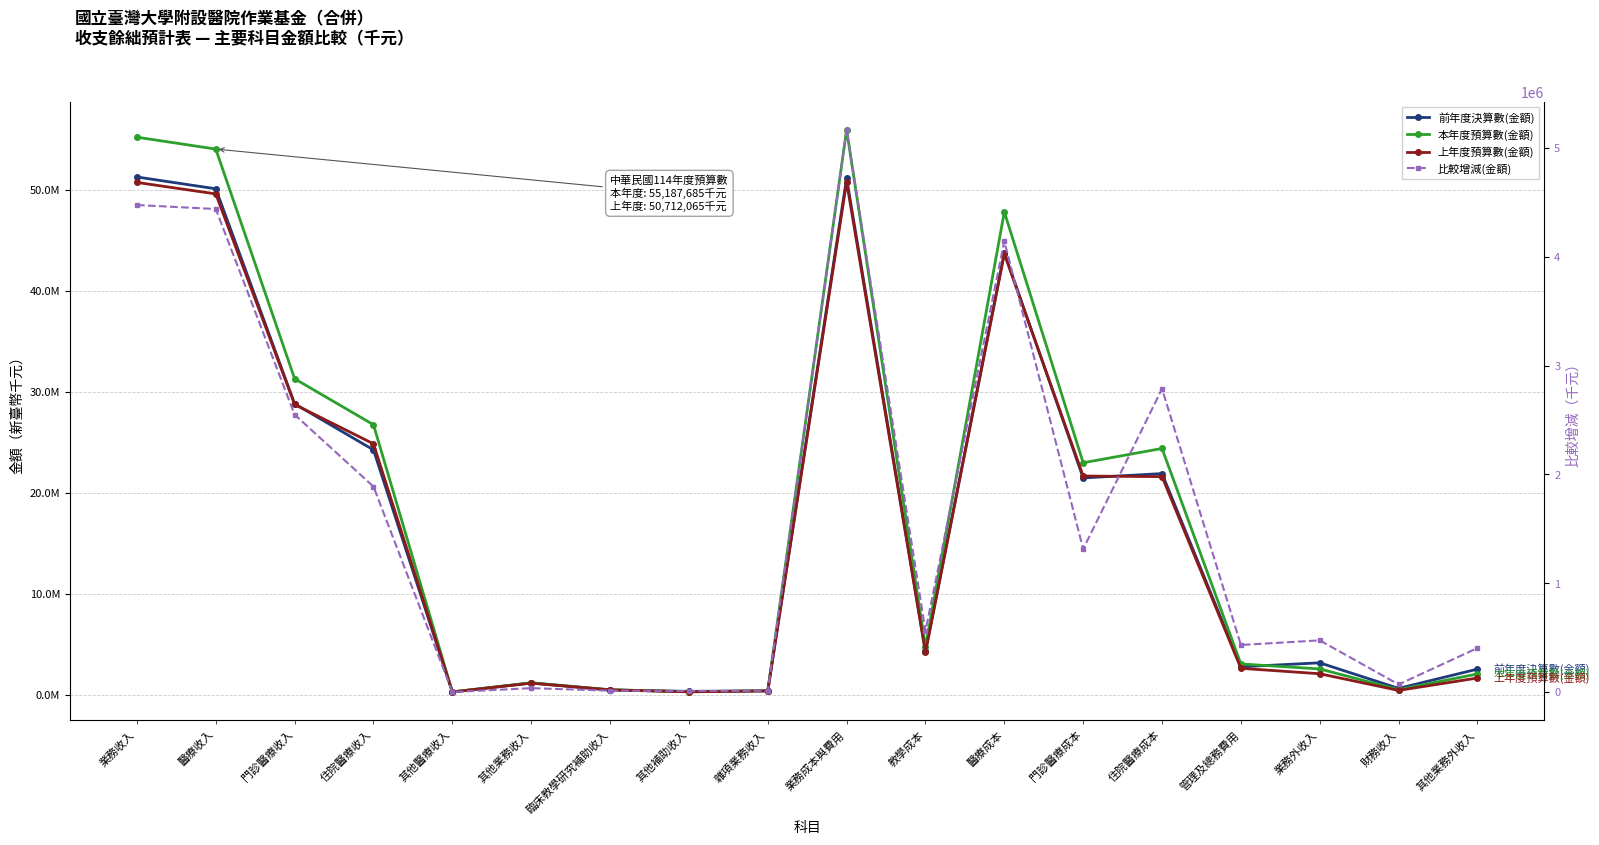

Reading left to right, what are all the values shown in this chart?

前年度決算數(金額): 業務收入=51250245	醫療收入=50082104	門診醫療收入=28792810	住院醫療收入=24232963	其他醫療收入=263165	其他業務收入=1168141	臨床教學研究補助收入=460999	其他補助收入=327045	雜項業務收入=380098	業務成本與費用=51126540	教學成本=4289549	醫療成本=43766750	門診醫療成本=21455594	住院醫療成本=21889238	管理及總務費用=2761494	業務外收入=3155908	財務收入=624112	其他業務外收入=2531795
本年度預算數(金額): 業務收入=55187685	醫療收入=54013110	門診醫療收入=31277553	住院醫療收入=26723998	其他醫療收入=276758	其他業務收入=1174575	臨床教學研究補助收入=491780	其他補助收入=295837	雜項業務收入=386958	業務成本與費用=55928317	教學成本=4745264	醫療成本=47795239	門診醫療成本=22960180	住院醫療成本=24374815	管理及總務費用=3044936	業務外收入=2548439	財務收入=495066	其他業務外收入=2053373
上年度預算數(金額): 業務收入=50712065	醫療收入=49574180	門診醫療收入=28728182	住院醫療收入=24835323	其他醫療收入=275811	其他業務收入=1137885	臨床教學研究補助收入=478331	其他補助收入=284943	雜項業務收入=374611	業務成本與費用=50760924	教學成本=4185084	醫療成本=43651946	門診醫療成本=21645466	住院醫療成本=21587440	管理及總務費用=2611613	業務外收入=2072774	財務收入=424333	其他業務外收入=1648441
比較增減(金額): 業務收入=4475620	醫療收入=4438930	門診醫療收入=2549371	住院醫療收入=1888675	其他醫療收入=947	其他業務收入=36690	臨床教學研究補助收入=13449	其他補助收入=10894	雜項業務收入=12347	業務成本與費用=5167393	教學成本=560180	醫療成本=4143293	門診醫療成本=1314714	住院醫療成本=2787375	管理及總務費用=433323	業務外收入=475665	財務收入=70733	其他業務外收入=404932